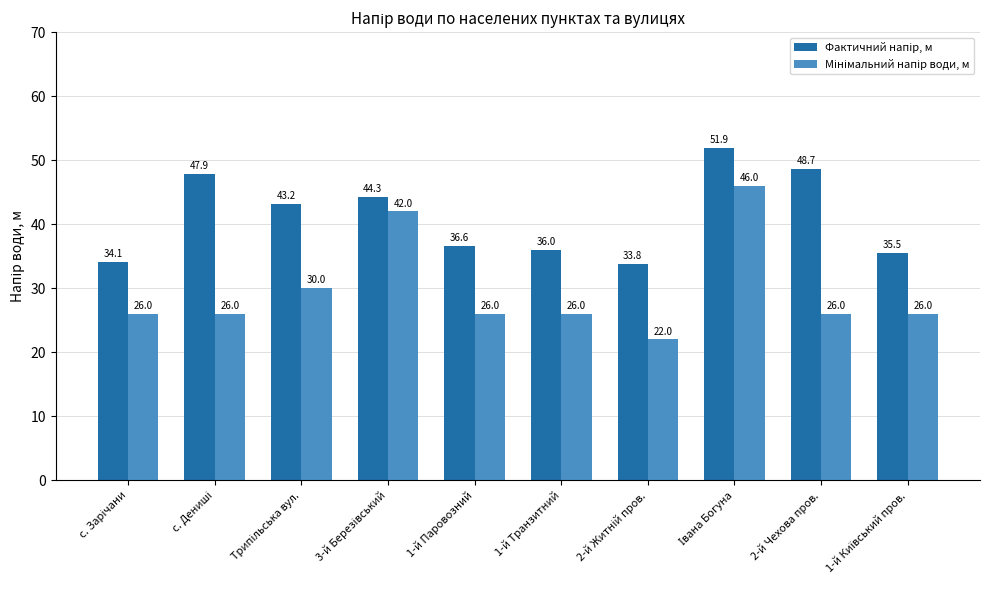

What is the smallest value displayed?

22.0